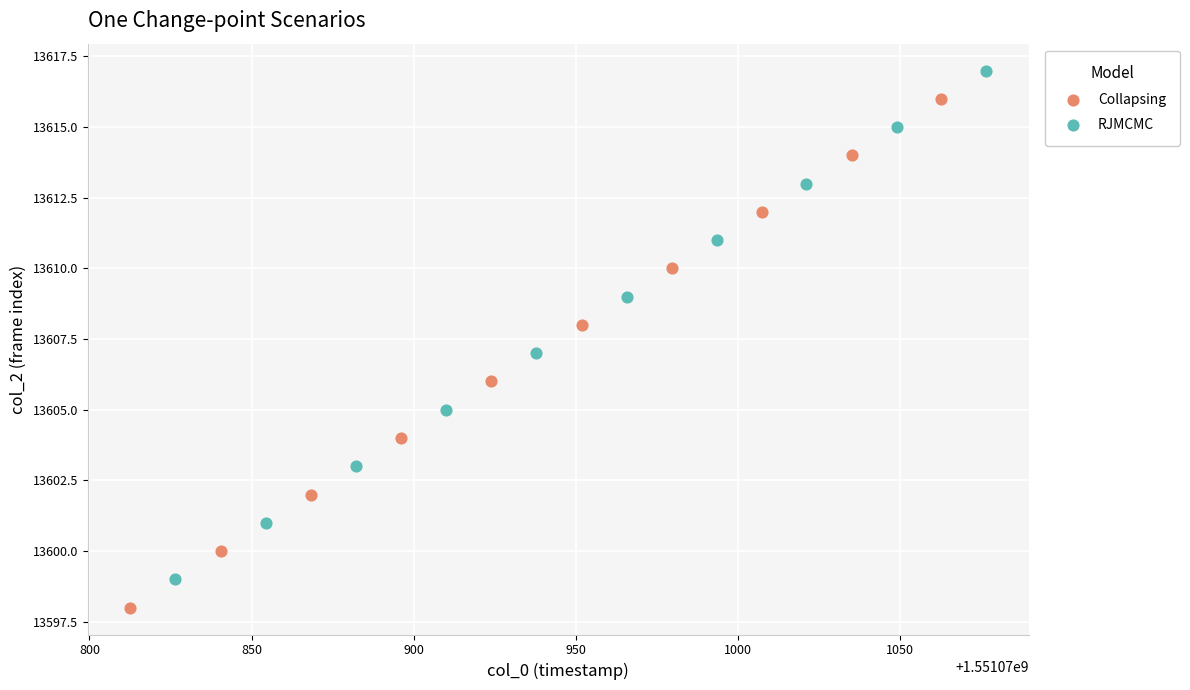

What are all the series names shown in the legend?

Collapsing, RJMCMC